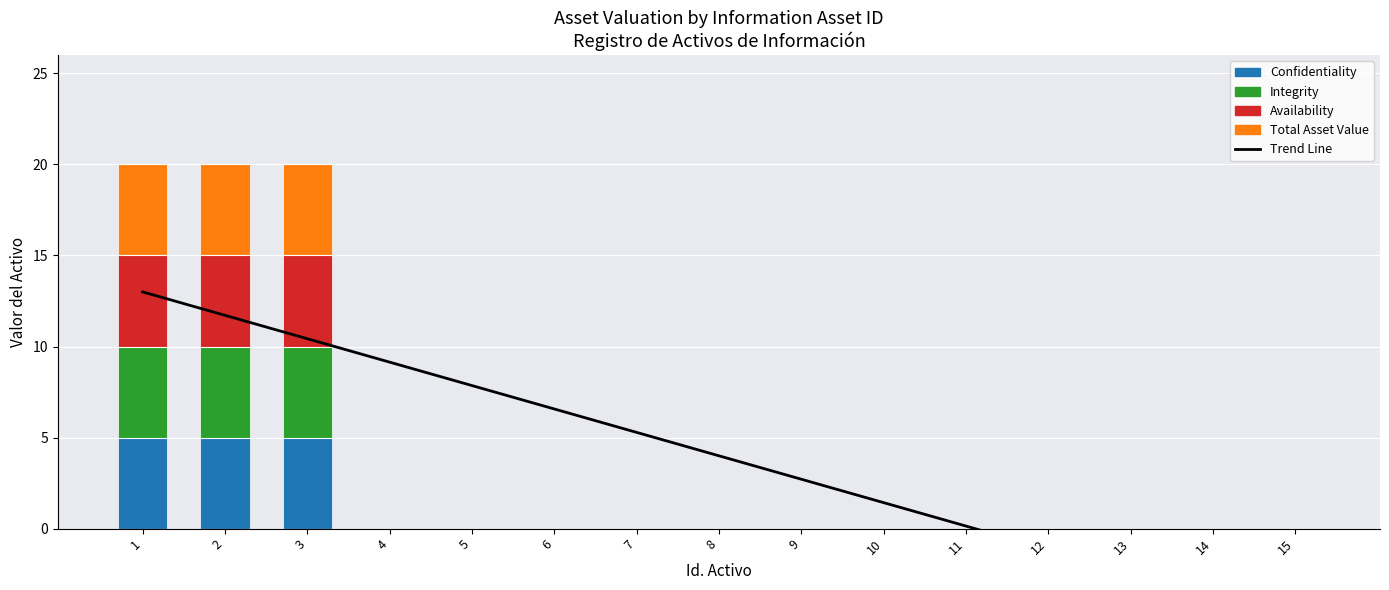

Reading left to right, transcribe all the data shown in this chart.

Trend Line: 13.0	11.7	10.4	9.1	7.9	6.6	5.3	4.0	2.7	1.4	0.1	-1.1	-2.4	-3.7	-5.0
Confidentiality: 5.0	5.0	5.0	0.0	0.0	0.0	0.0	0.0	0.0	0.0	0.0	0.0	0.0	0.0	0.0
Integrity: 5.0	5.0	5.0	0.0	0.0	0.0	0.0	0.0	0.0	0.0	0.0	0.0	0.0	0.0	0.0
Availability: 5.0	5.0	5.0	0.0	0.0	0.0	0.0	0.0	0.0	0.0	0.0	0.0	0.0	0.0	0.0
Total Asset Value: 5.0	5.0	5.0	0.0	0.0	0.0	0.0	0.0	0.0	0.0	0.0	0.0	0.0	0.0	0.0